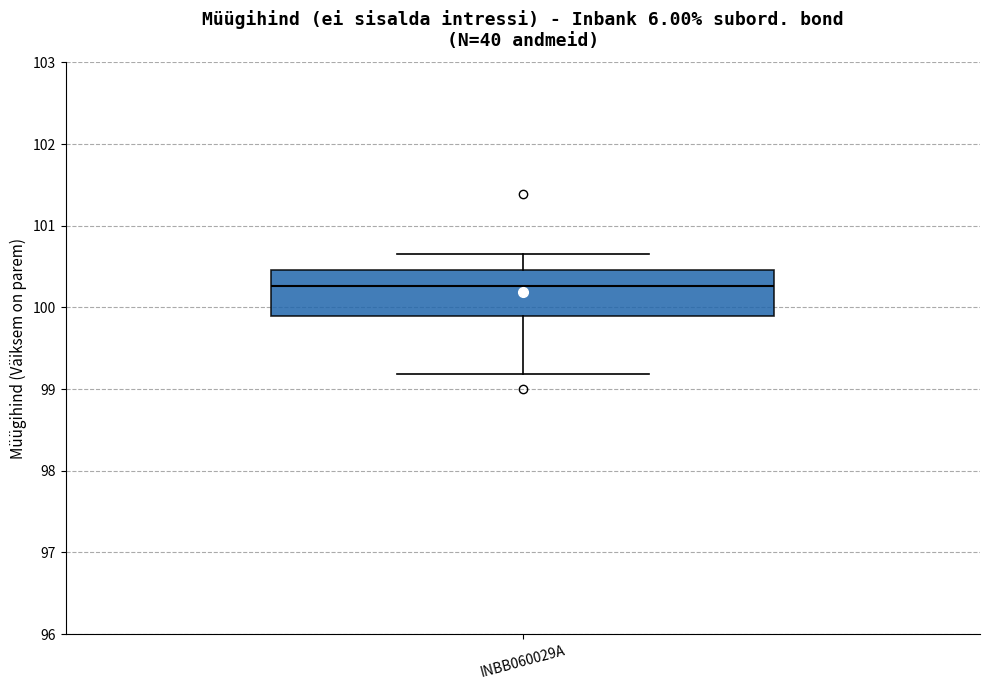

Read this box plot against the y-axis: the position of the median line, the range covered by the box, and the ends of both whiskers. The values are not printed on the chart, so give them approximately, as read against the axis.

median 100.3, box 99.9 to 100.5, whiskers 99.2 to 100.7